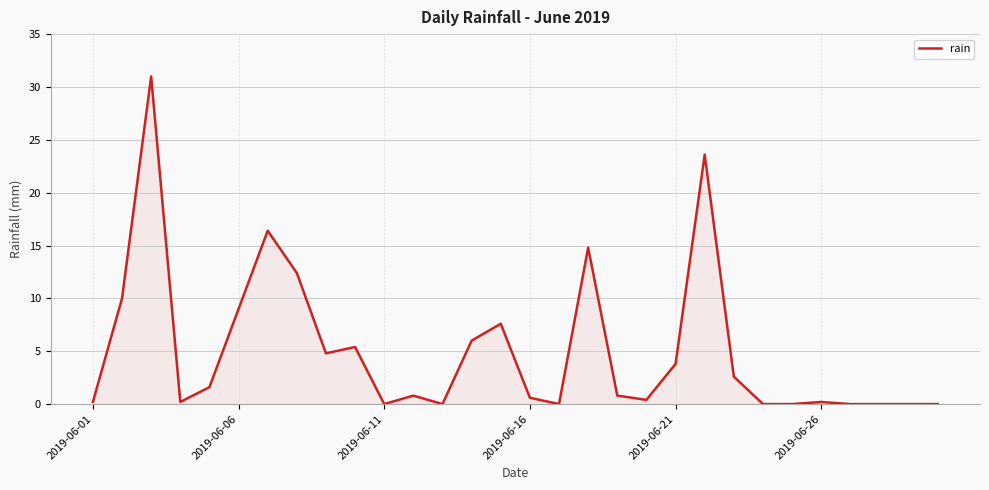

What is the average value?

5.1